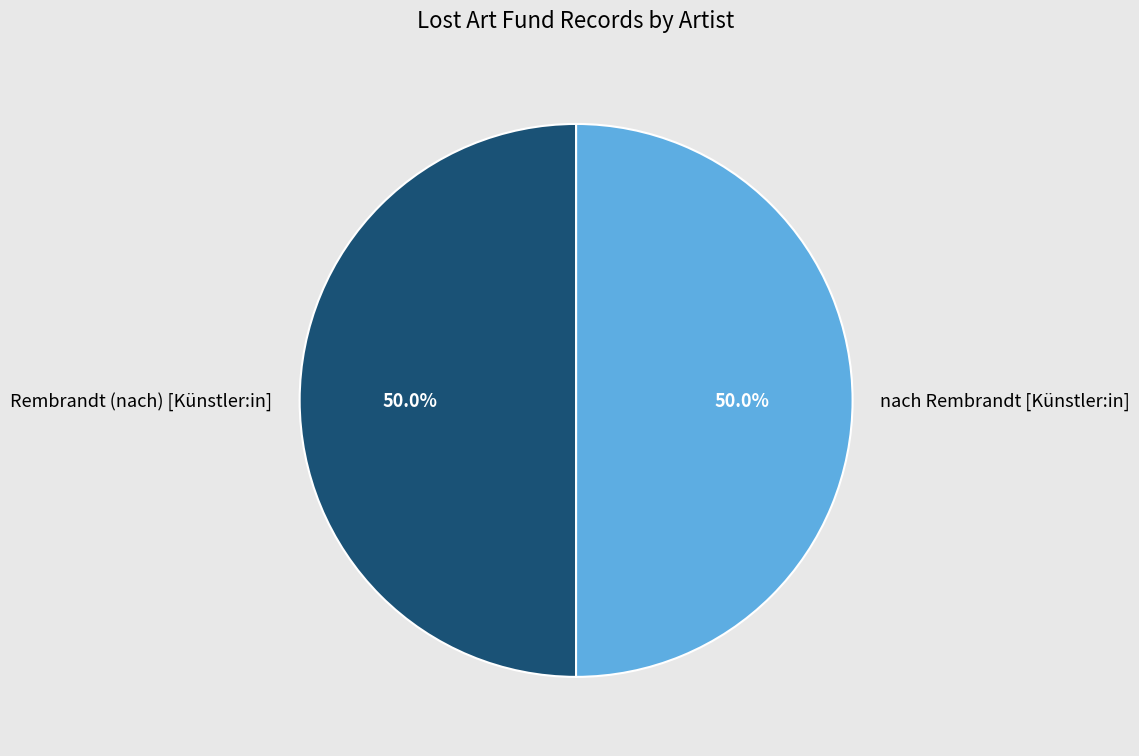

How many slices are in this pie chart?

2